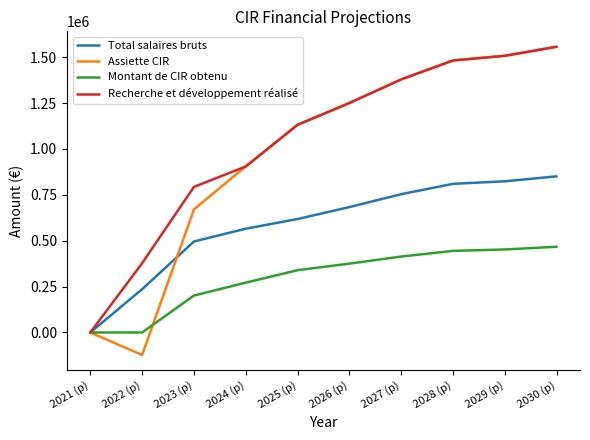

At which label does Montant de CIR obtenu first exceed 375097?

2026 (p)